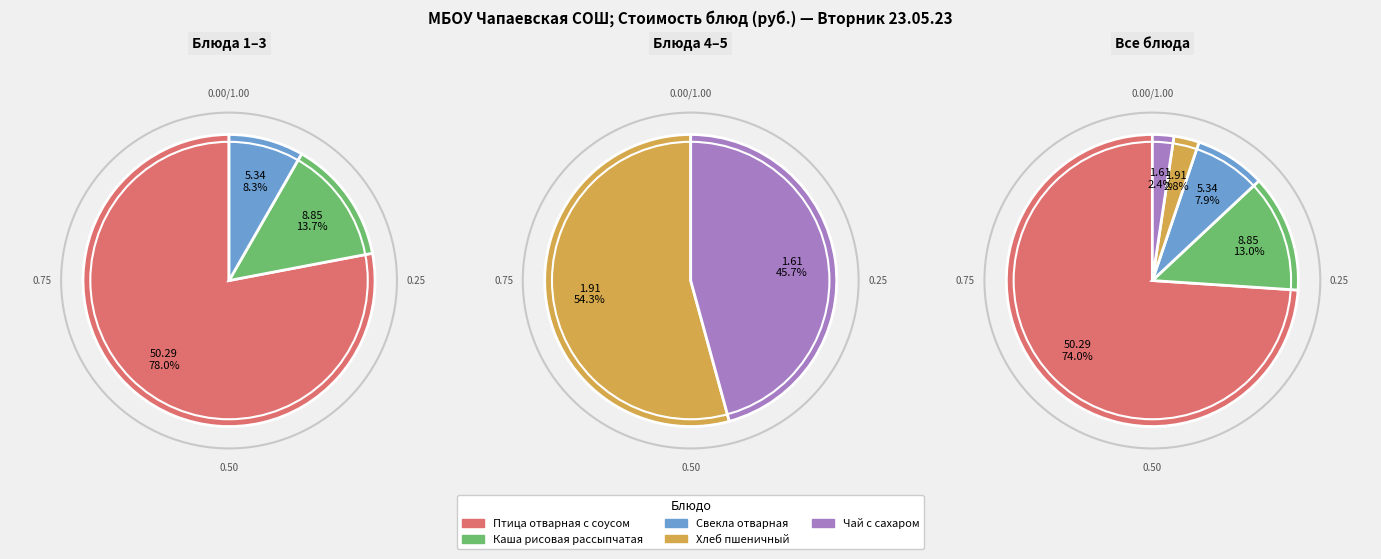

What percentage is NOT represented by Птица отварная с соусом?

26.0%